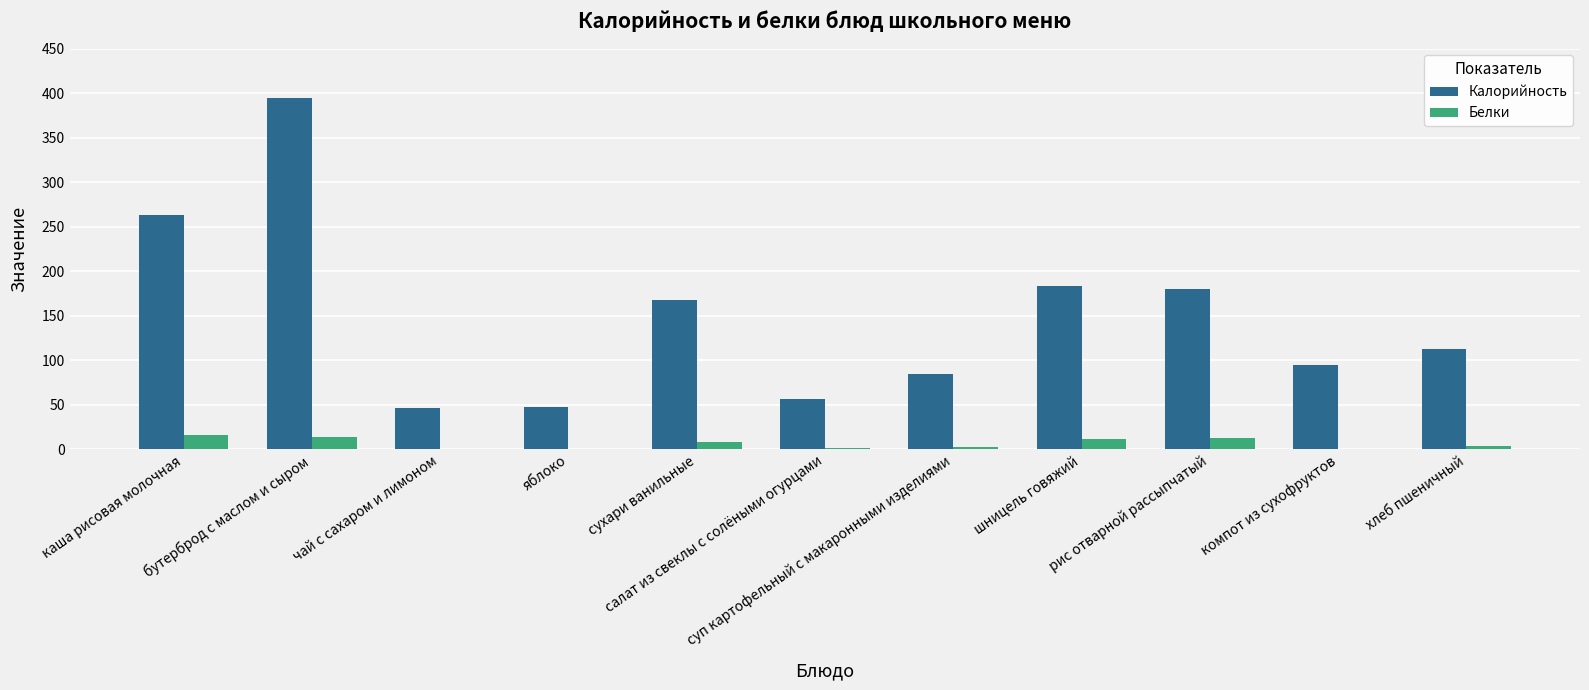

Between сухари ванильные and салат из свеклы с солёными огурцами, which series saw the biggest shift?

Калорийность